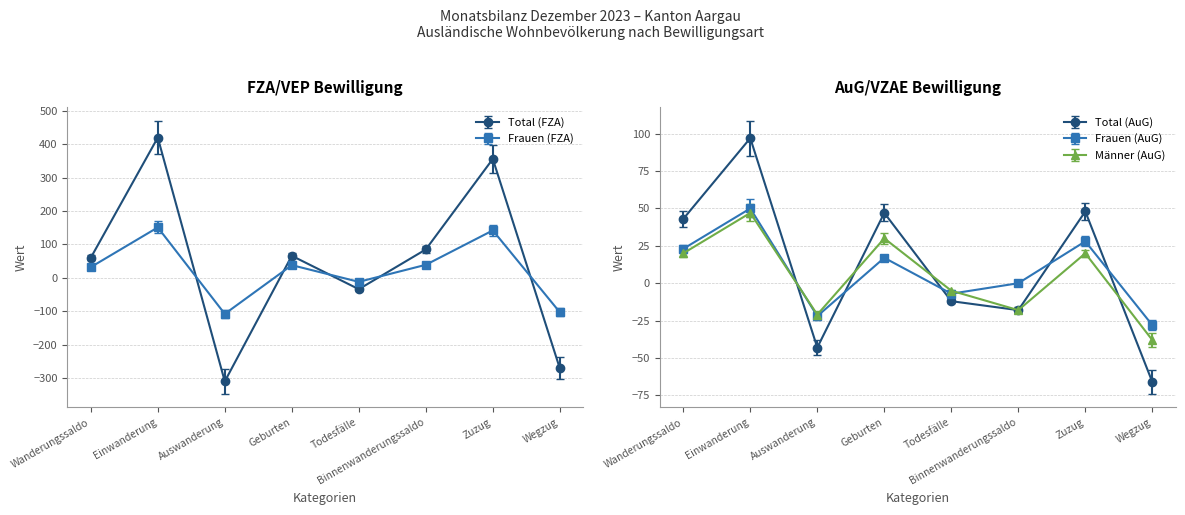

Does the chart have visible grid lines?

Yes